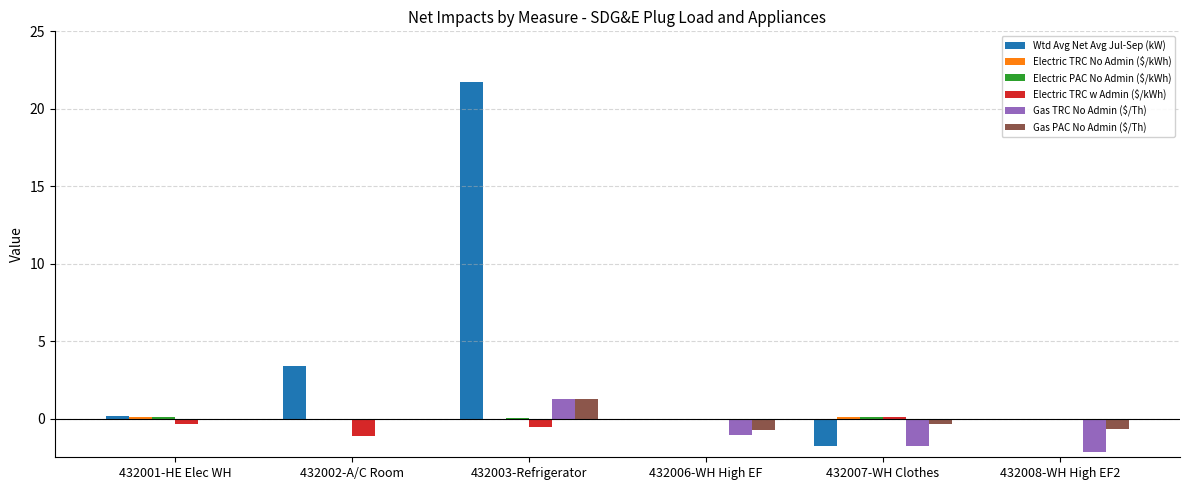

Read the Gas PAC No Admin ($/Th) value at 432006-WH High EF.

-0.7